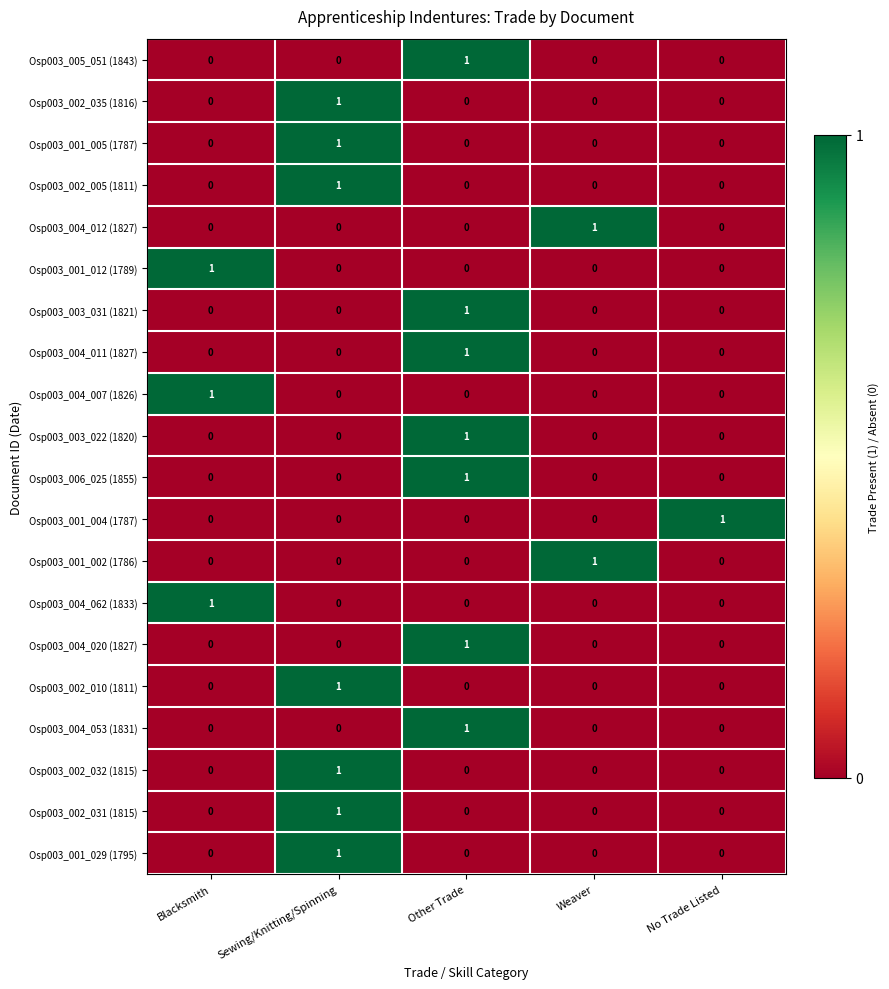

Count the Osp003_001_012 (1789) values in the range 0 to 1.

5